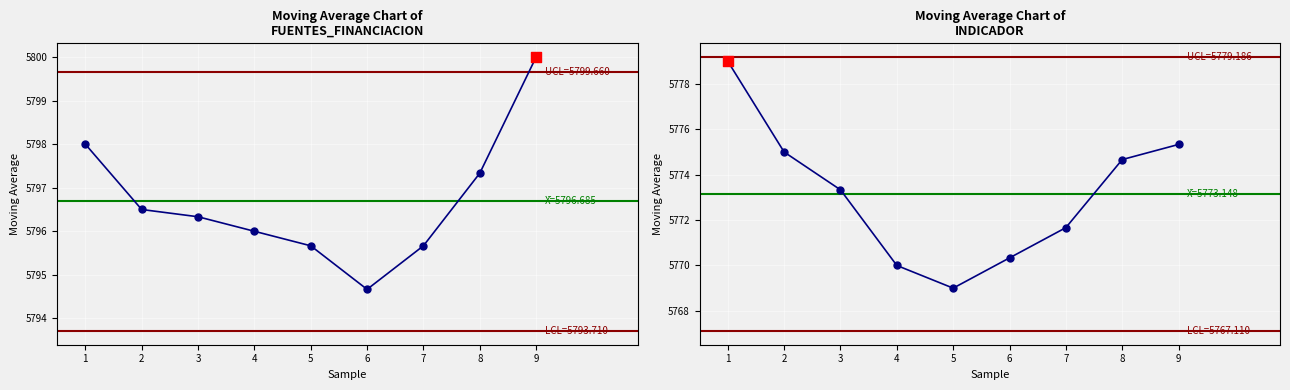

Which series contains the lowest Y value?

INDICADOR